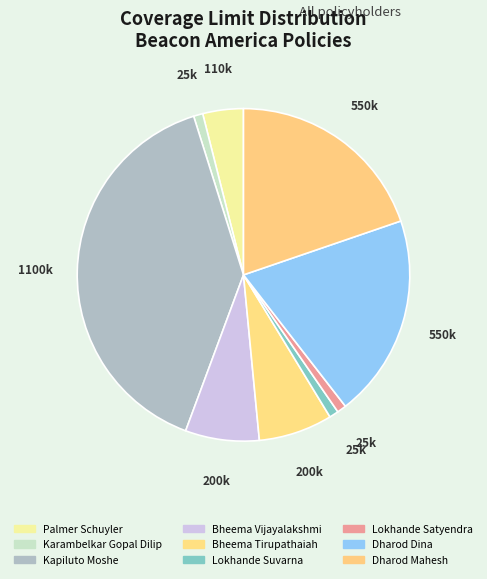

To the nearest percent, what percentage of the pie is Kapiluto Moshe?

39%